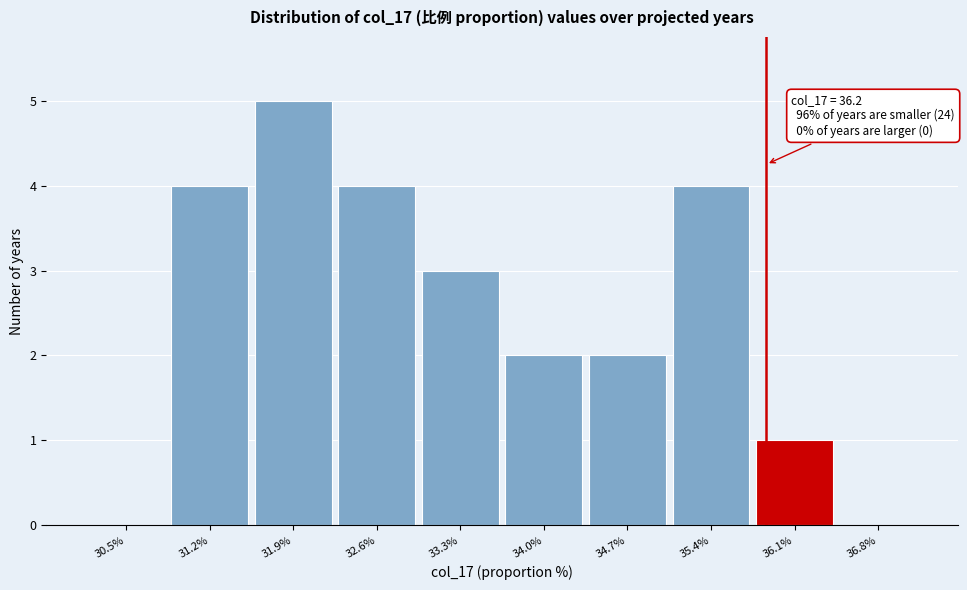

Reading left to right, transcribe all the data shown in this chart.

30.5%=0	31.2%=4	31.9%=5	32.6%=4	33.3%=3	34.0%=2	34.7%=2	35.4%=4	36.1%=1	36.8%=0